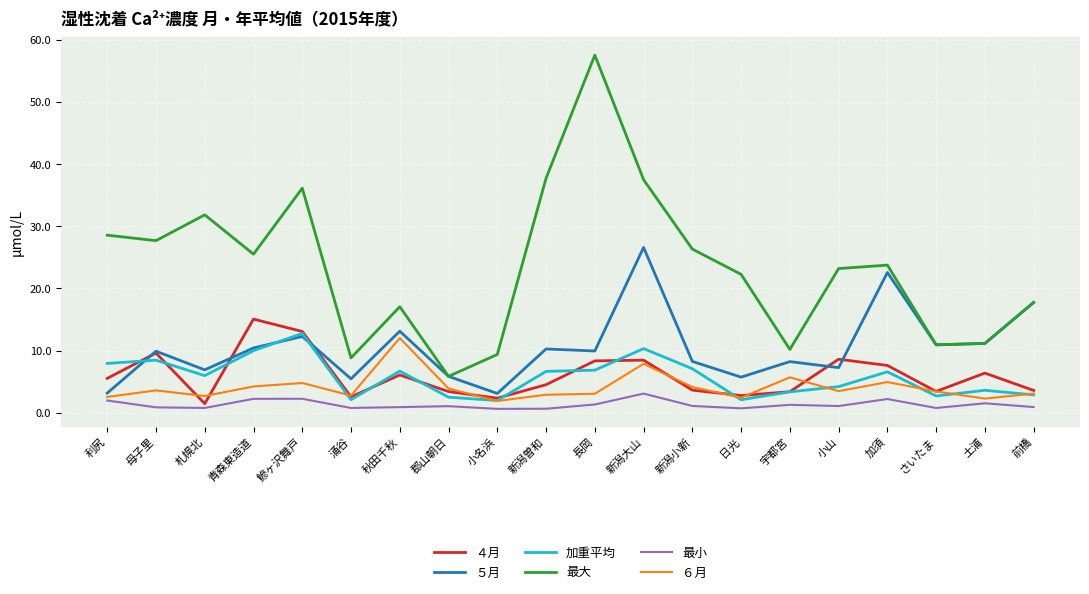

Is it true that 加重平均 equals 6.9 at 長岡?

True